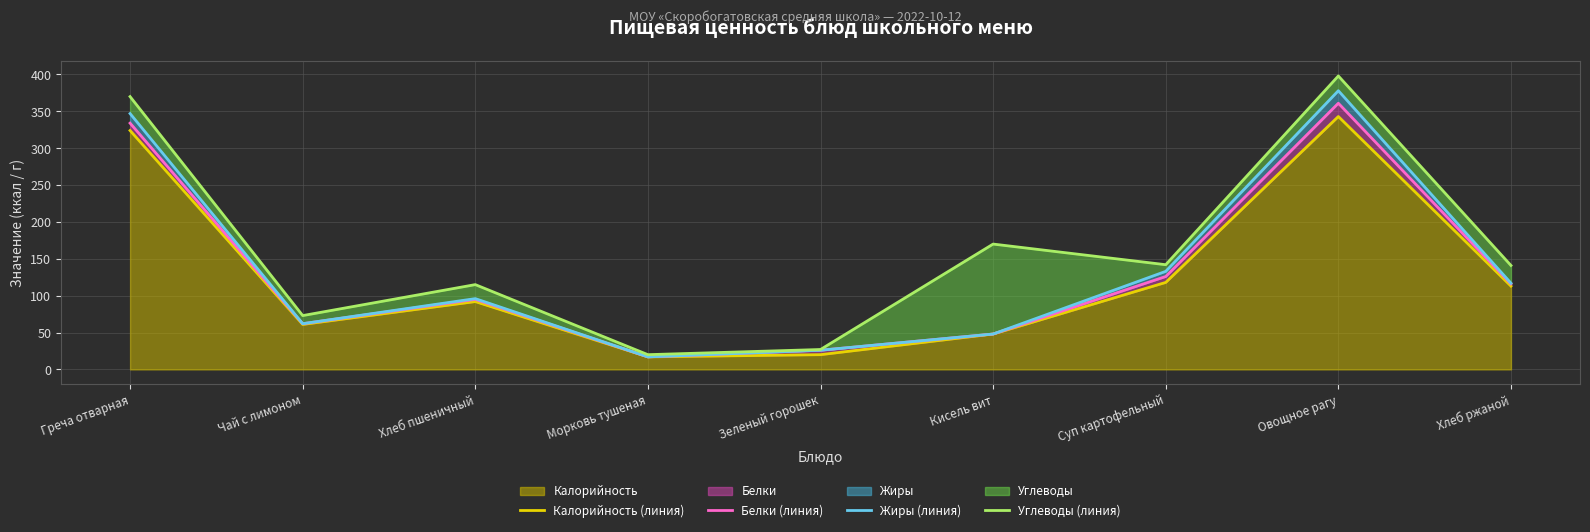

True or false: Углеводы (линия) and Калорийность (линия) intersect in this chart.

False